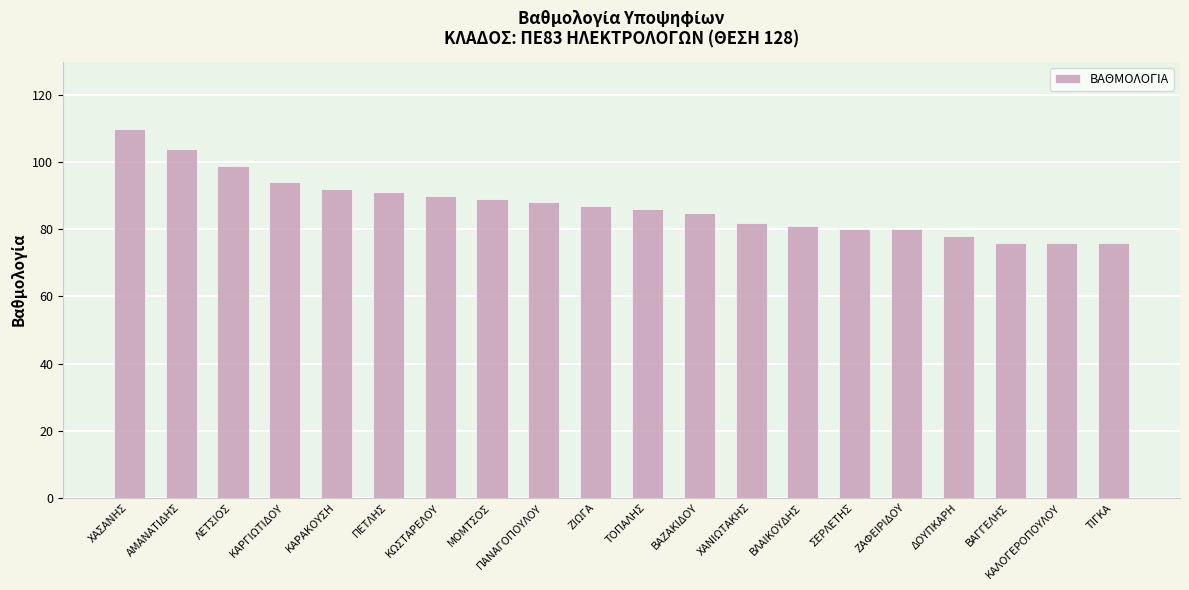

Does the chart contain any negative values?

No